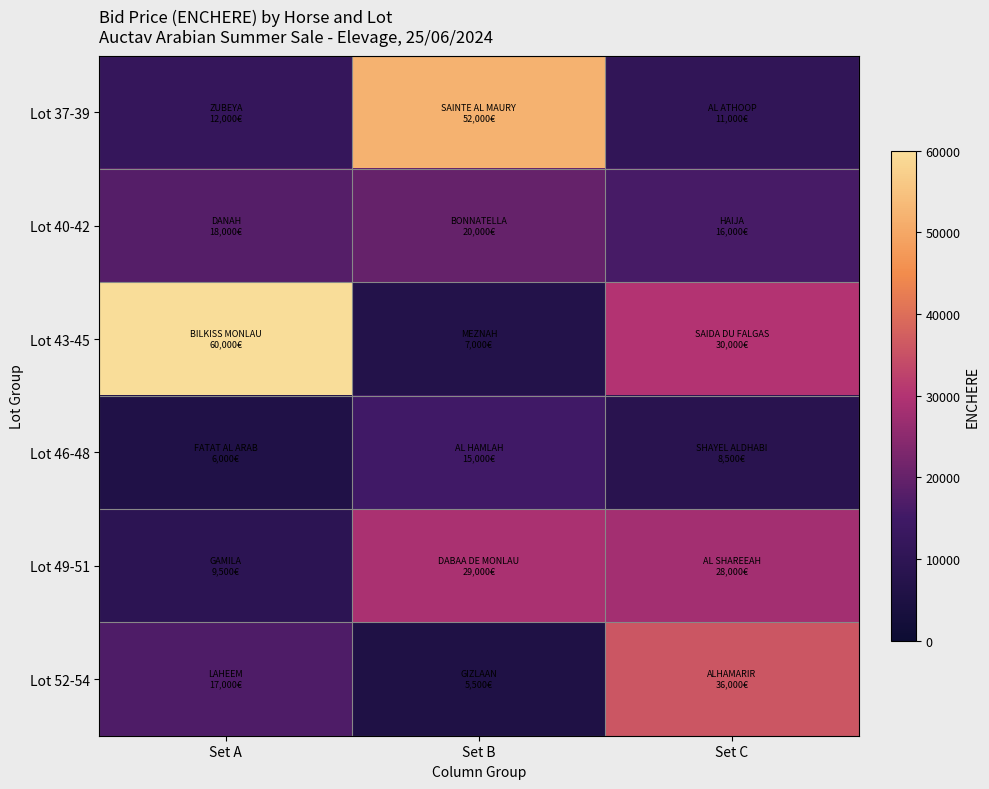

What is the smallest value displayed?

5500